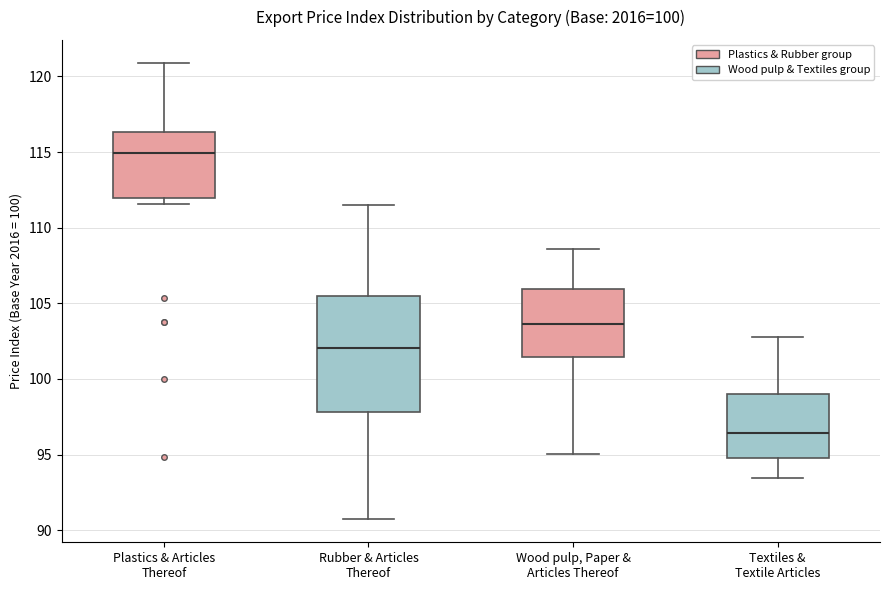

Which box has the highest median line?

Plastics & Articles Thereof